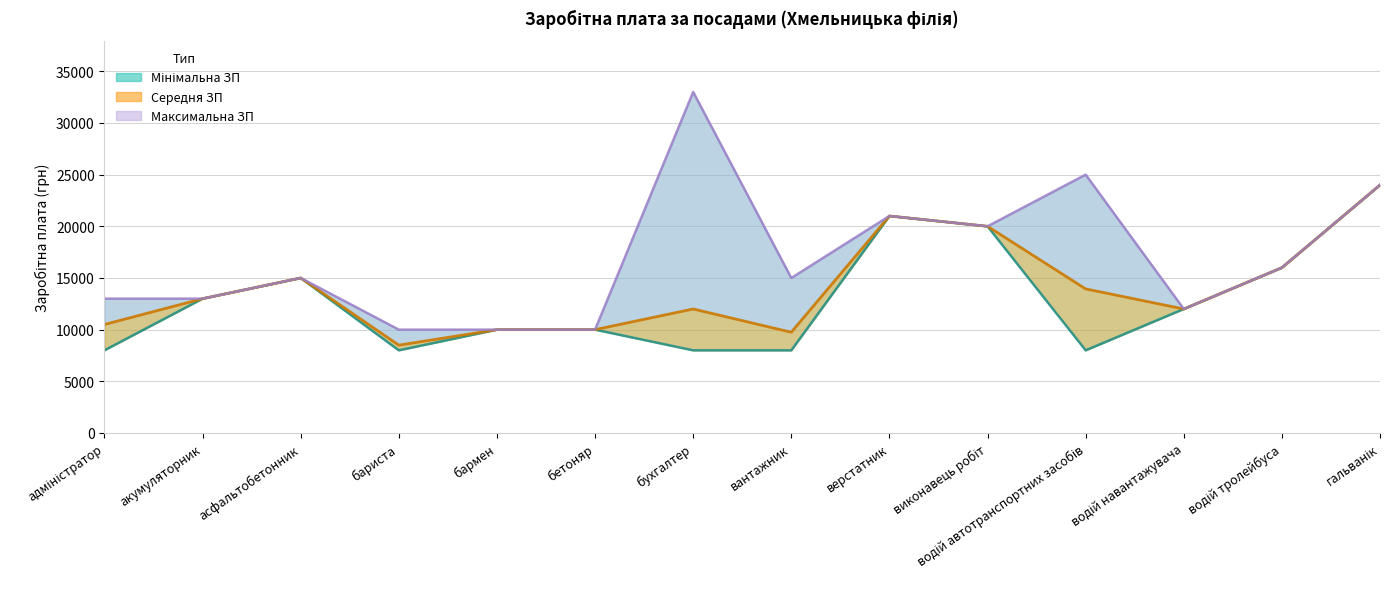

True or false: Мінімальна ЗП has a value of 27707 at виконавець робіт.

False